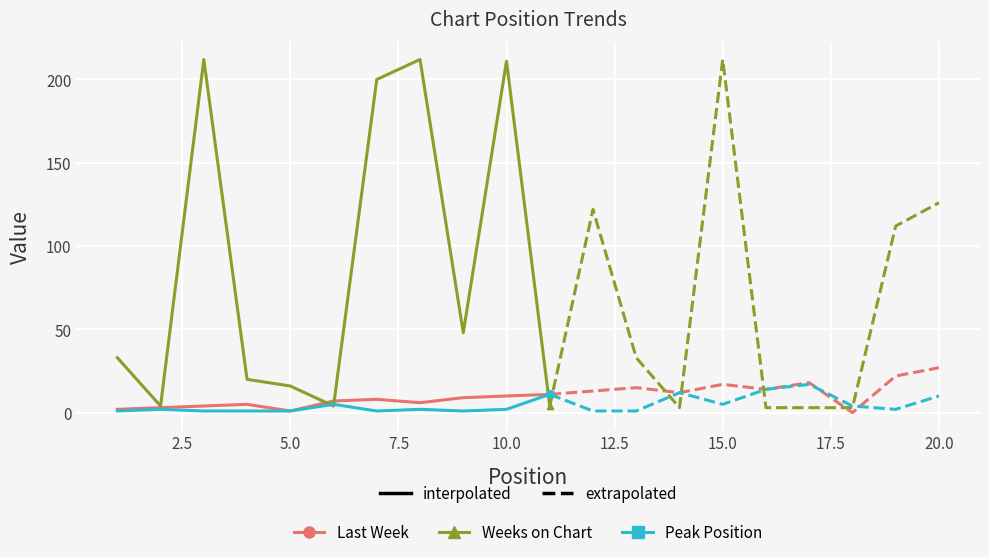

True or false: Weeks on Chart and Peak Position intersect in this chart.

True